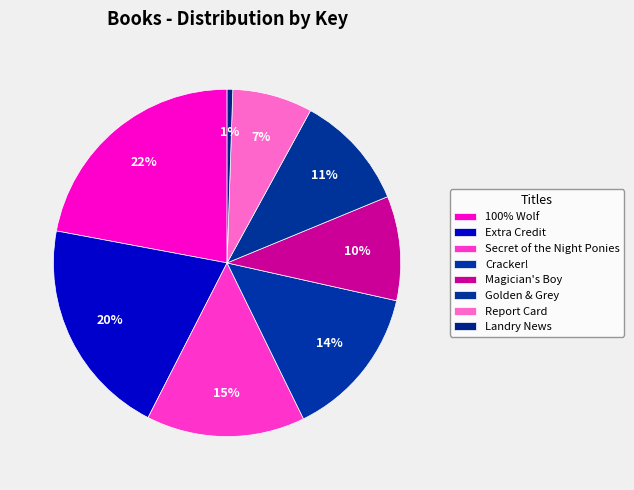

How many slices are in this pie chart?

8